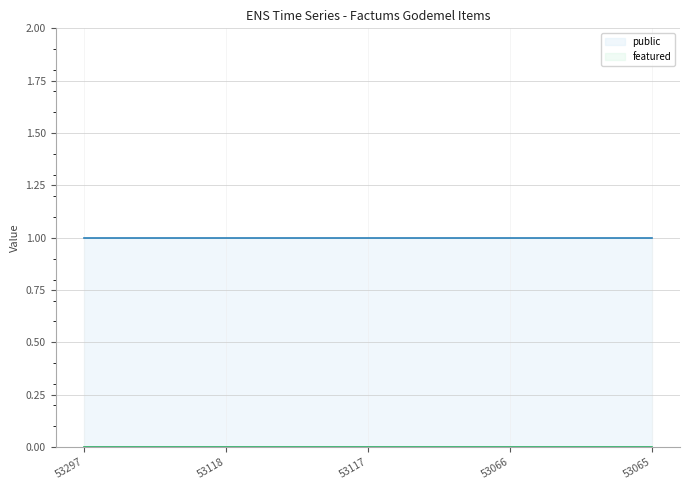

What is the total value across all series at 53118?

1